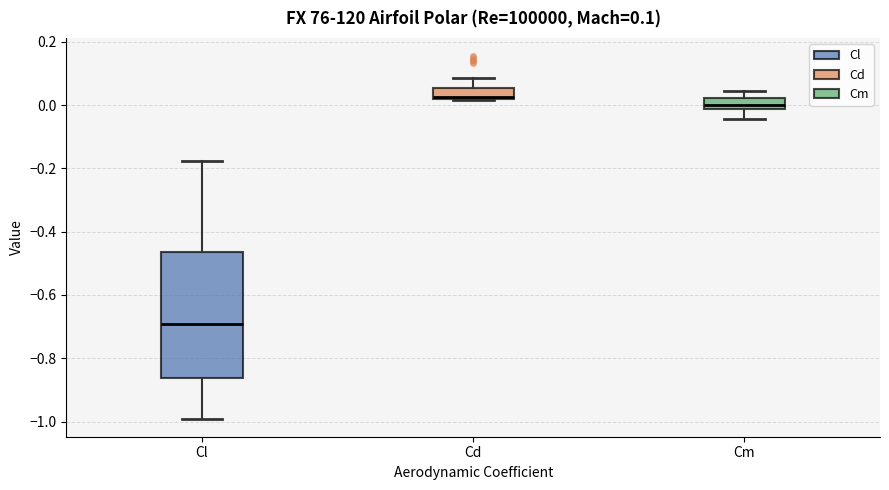

Comparing the boxes themselves (not the whiskers), which one is the tallest?

Cl